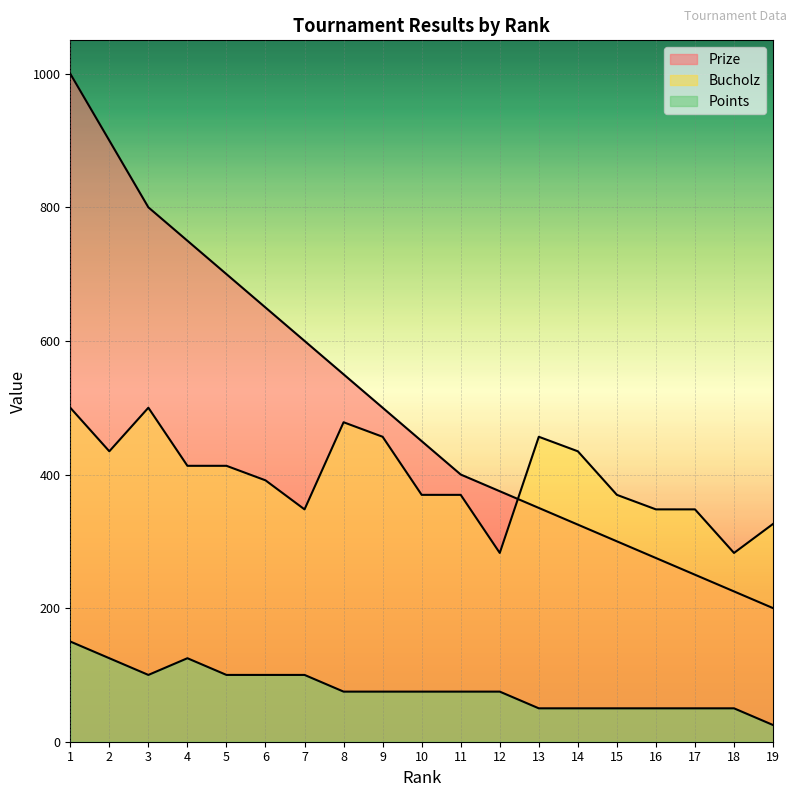

The Points series shows 67.3 at 16. True or false?

False